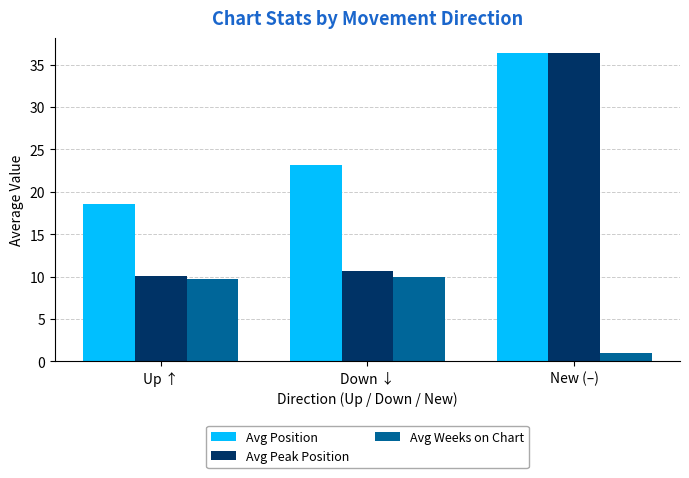

What position from the left is Up ↑?

1